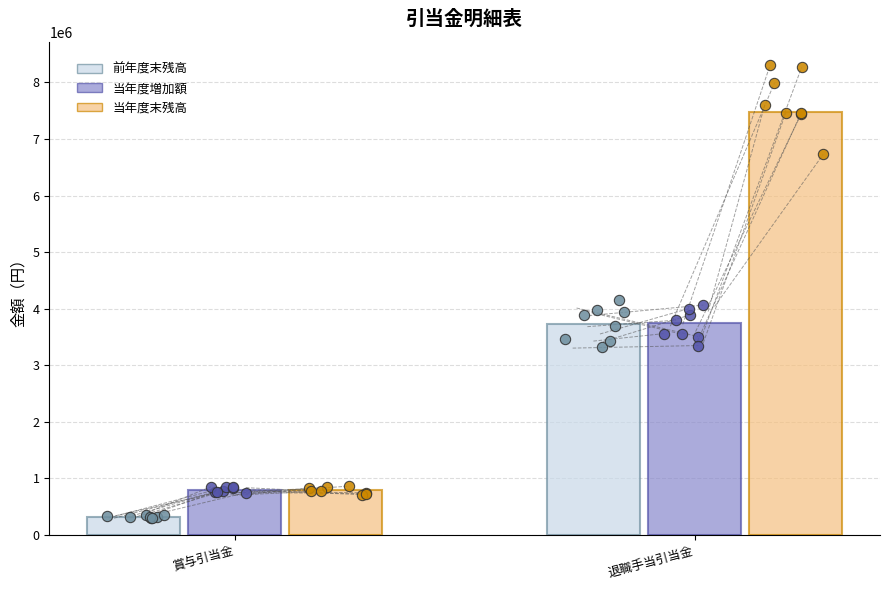

Is the value of 当年度末残高 at 退職手当引当金 greater than the value of 前年度末残高 at 賞与引当金?

Yes